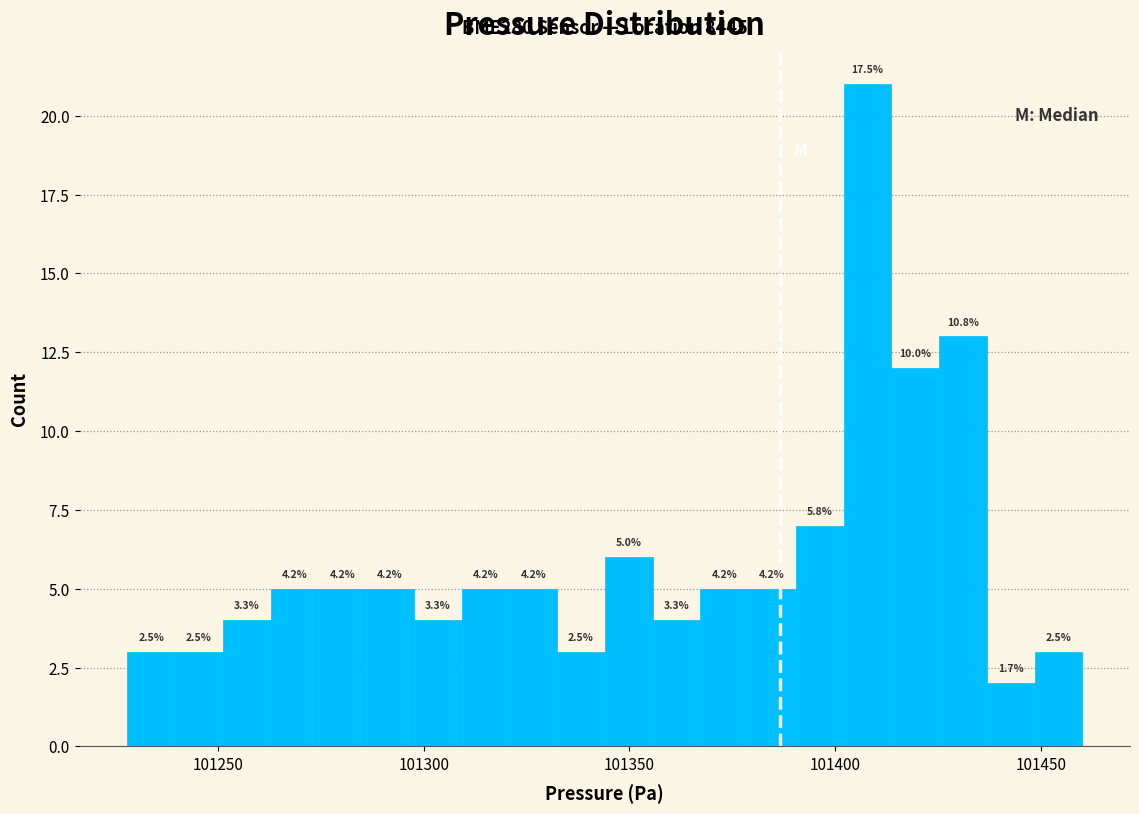

Around what value on the x-axis is the tallest bar? Give the approximate position of its centre, as read against the axis.

101410